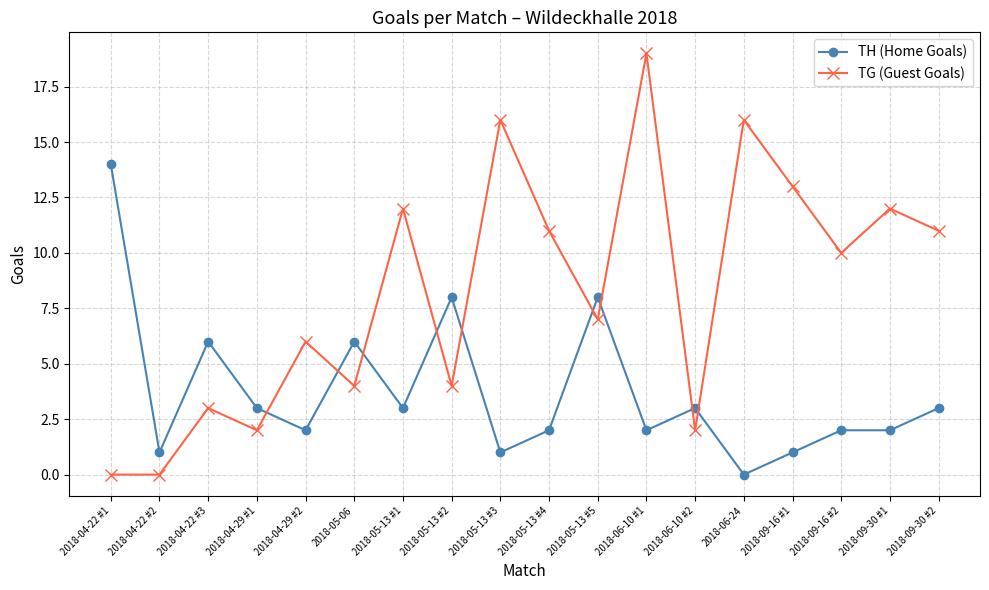

Rank the series by their maximum value, from lowest to highest.

TH (Home Goals), TG (Guest Goals)